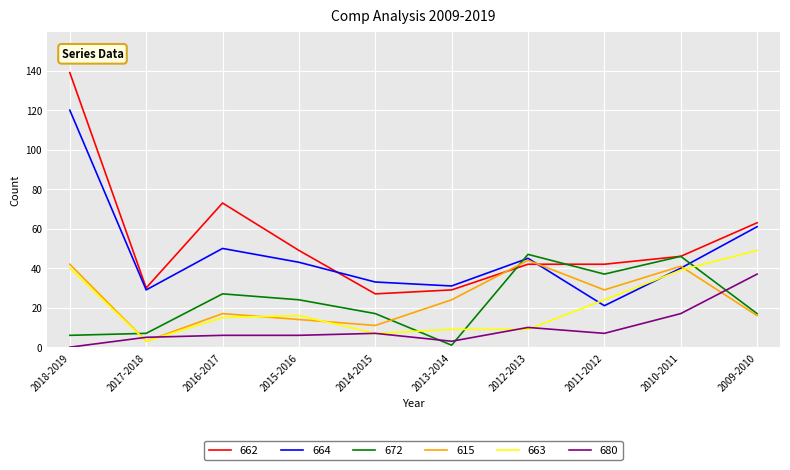

Which series has the largest total across all categories?

662